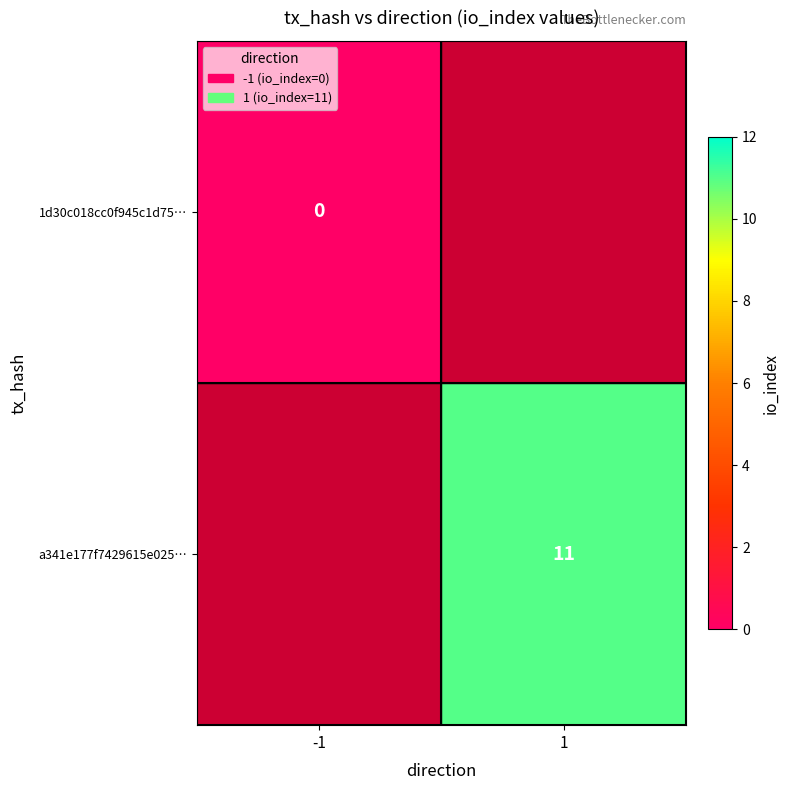

At how many categories does at least one series exceed 5?

1